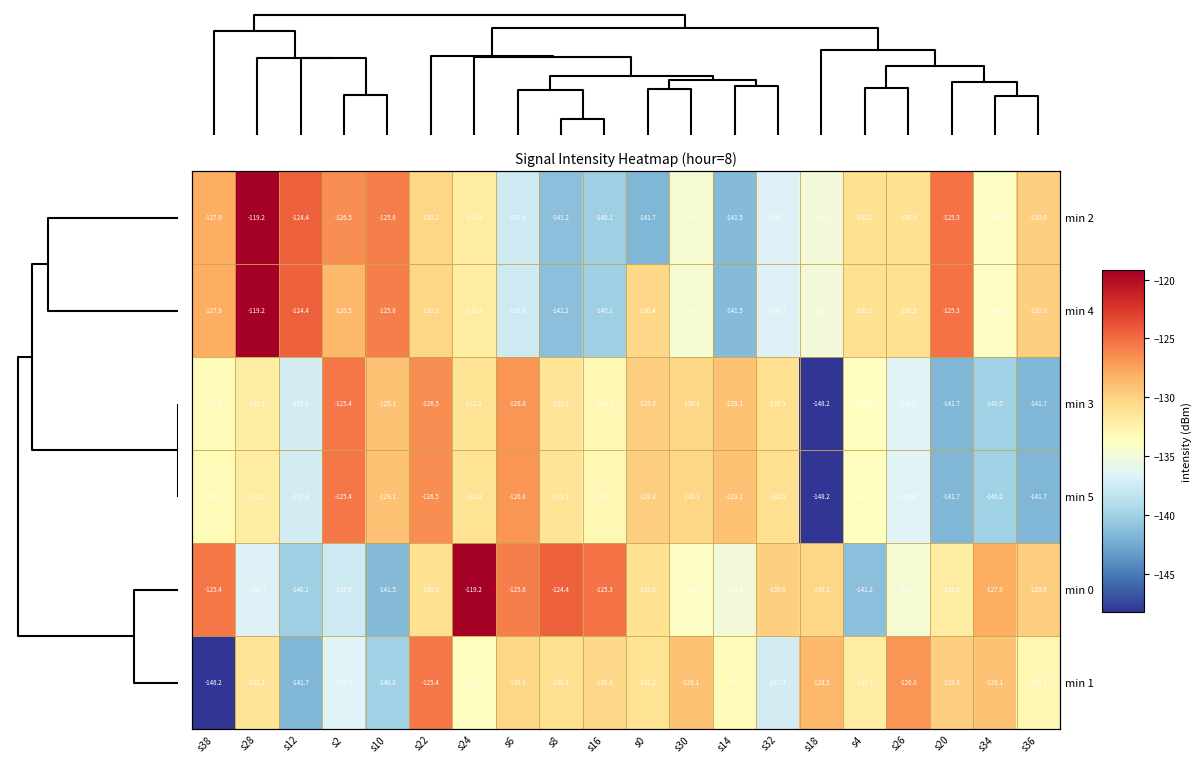

What is the maximum value for min 0?

-119.2